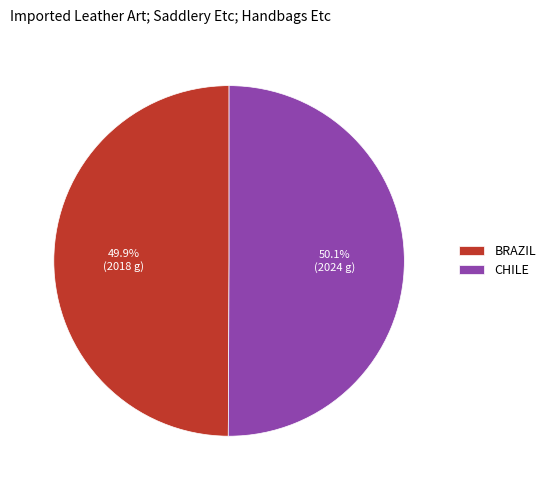

Is there a majority slice in this chart?

Yes